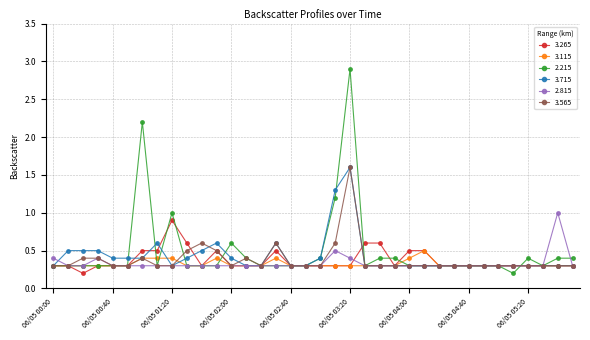

True or false: 3.265 has more than 2 interior local peaks.

True